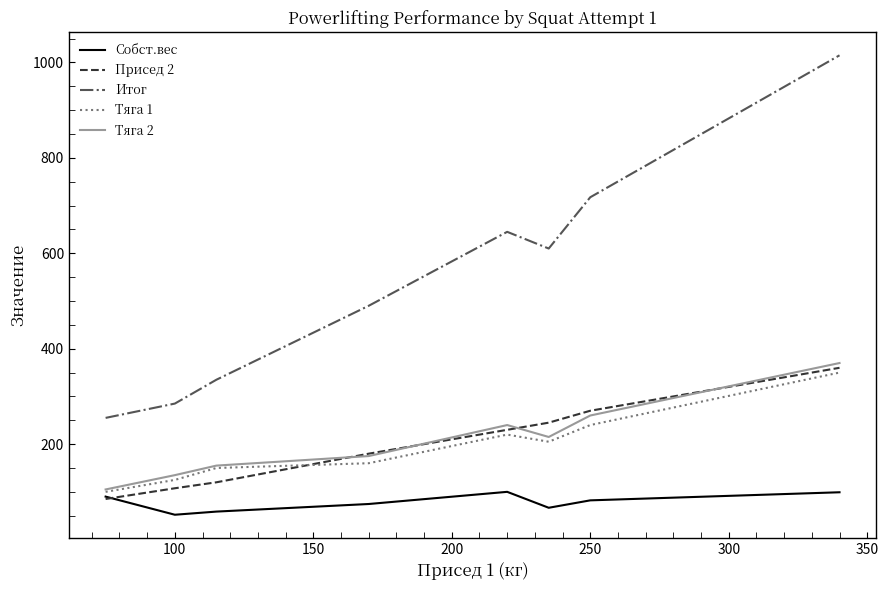

What is the maximum value for Тяга 2?

370.0